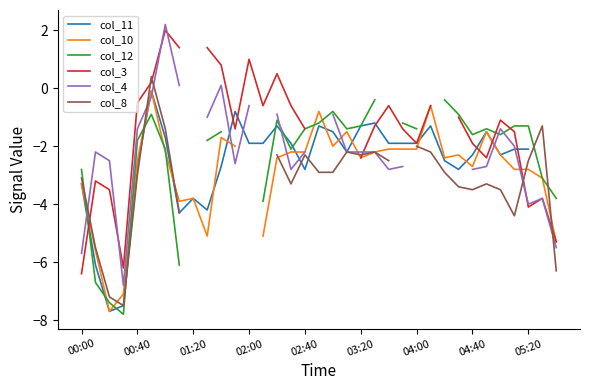

In col_12, how many points are higher than both neighbors (excluding endpoints)?

4